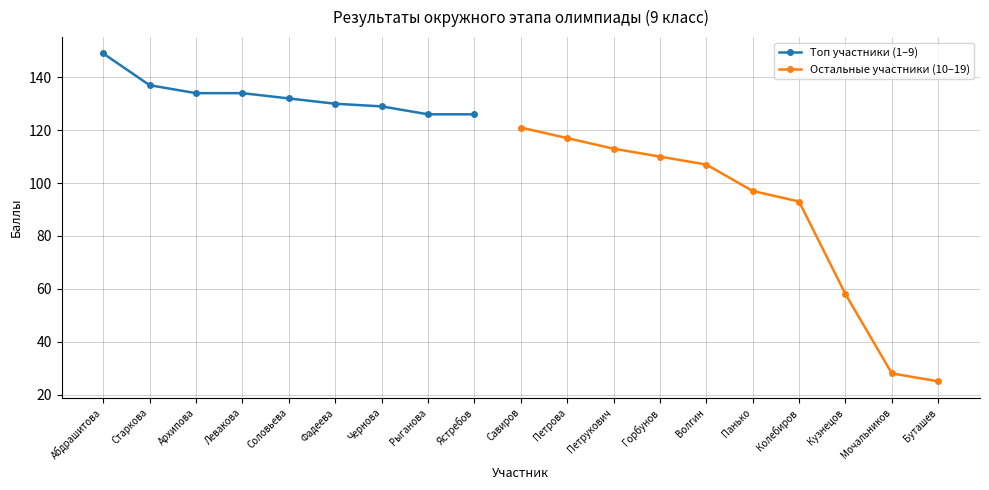

Rank the categories by value from highest to lowest.

Абдрашитова, Старкова, Архипова, Левакова, Соловьева, Фадеева, Чернова, Рыганова, Ястребов, Савиров, Петрова, Петрукович, Горбунов, Волгин, Панько, Колебиров, Кузнецов, Мочальников, Буташев